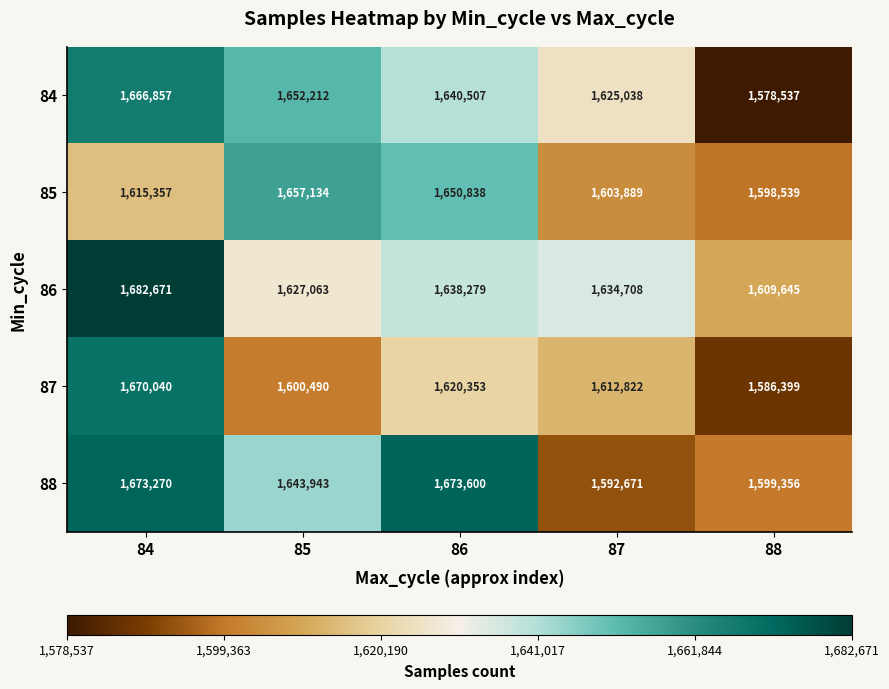

List the series in order of their peak value, lowest first.

85, 84, 87, 88, 86